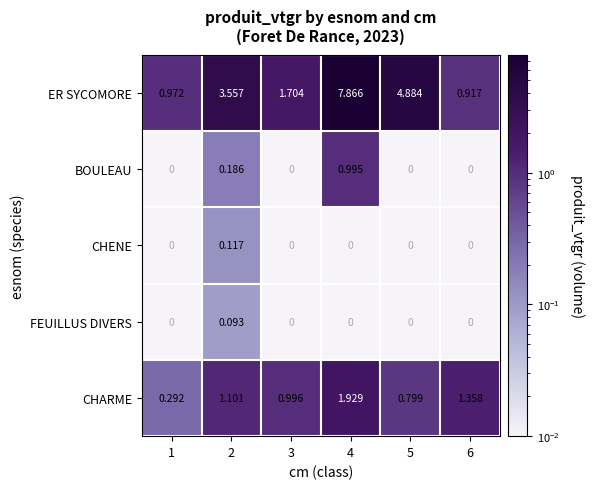

How many categories are shown in the chart?

6